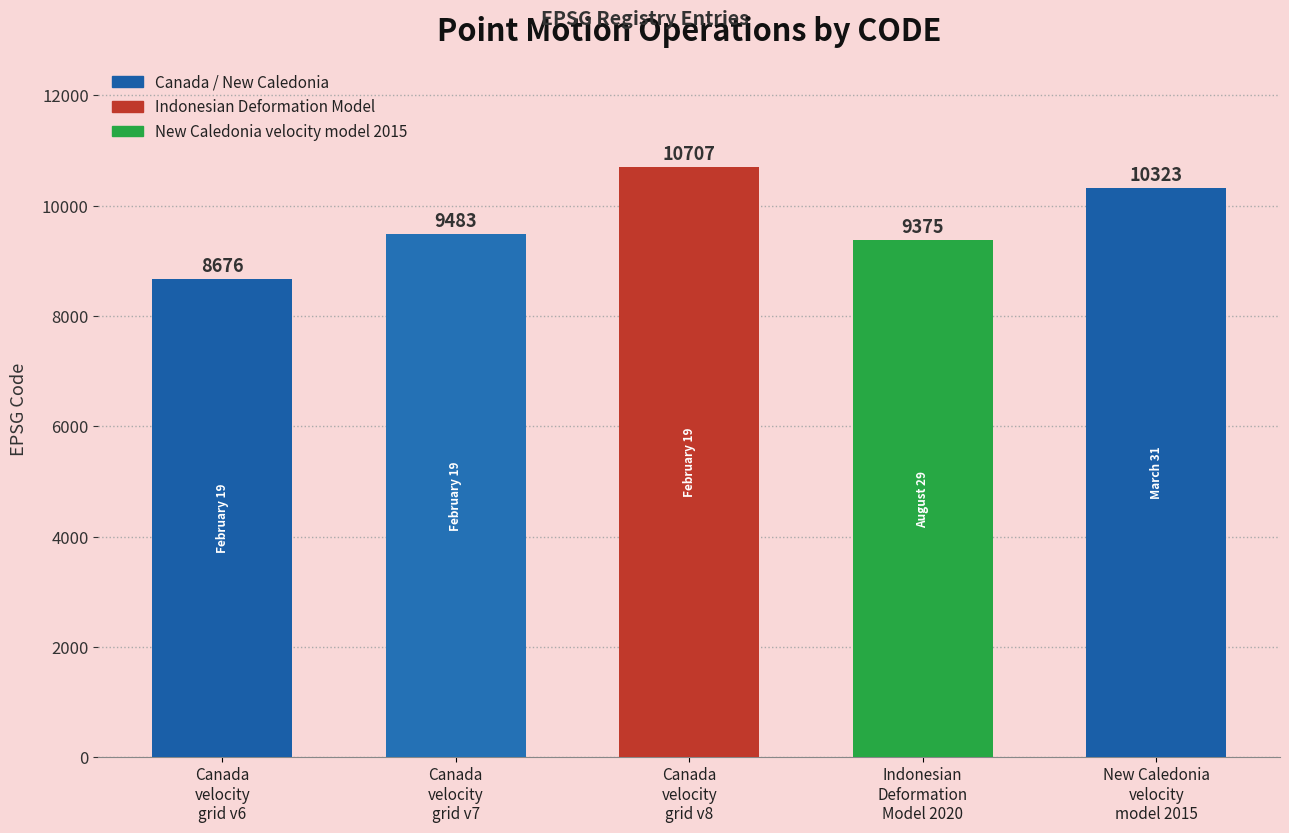

How many bars are there in total?

5